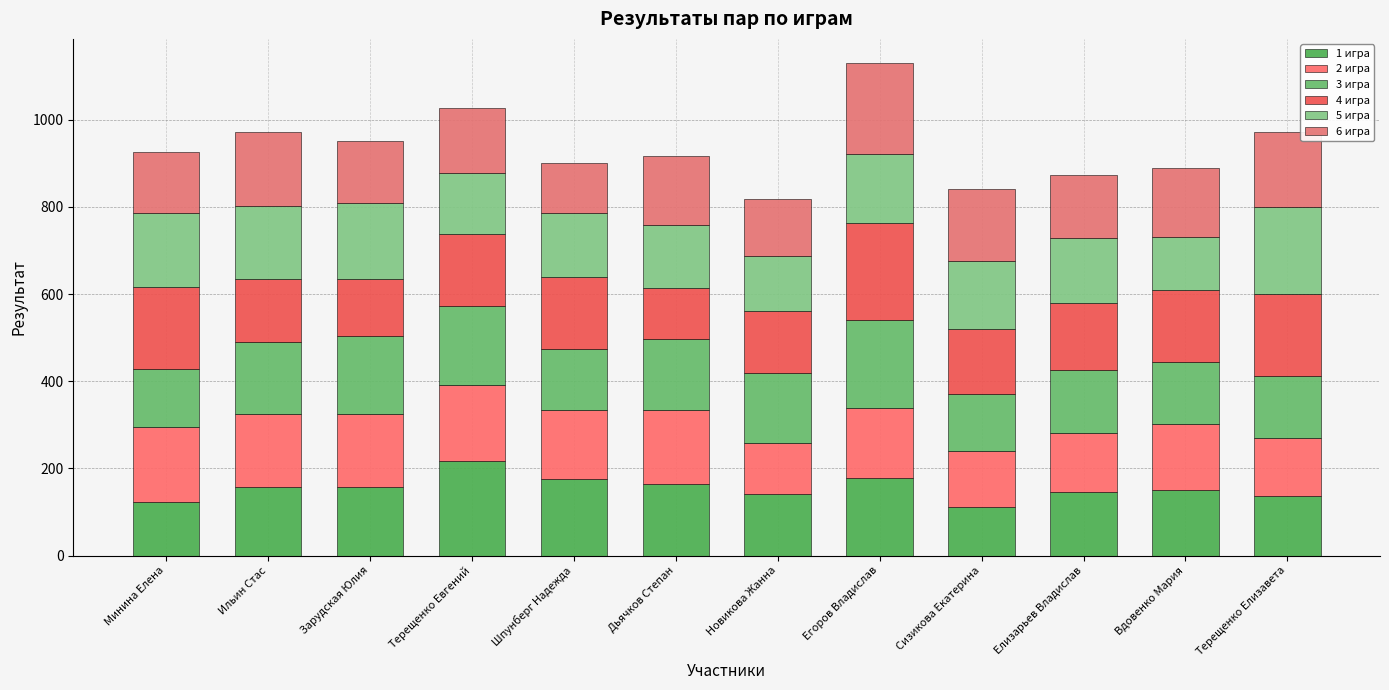

What is the difference between the maximum and minimum values in the 1 игра series?

104